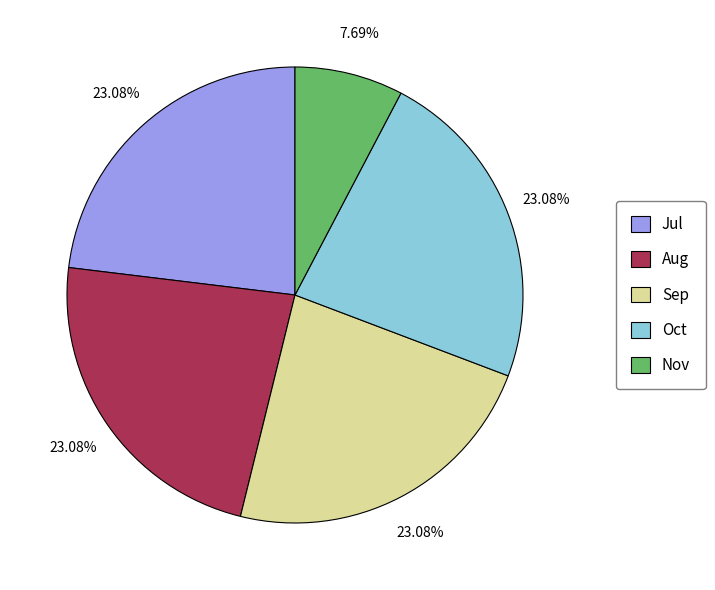

Is there a majority slice in this chart?

No